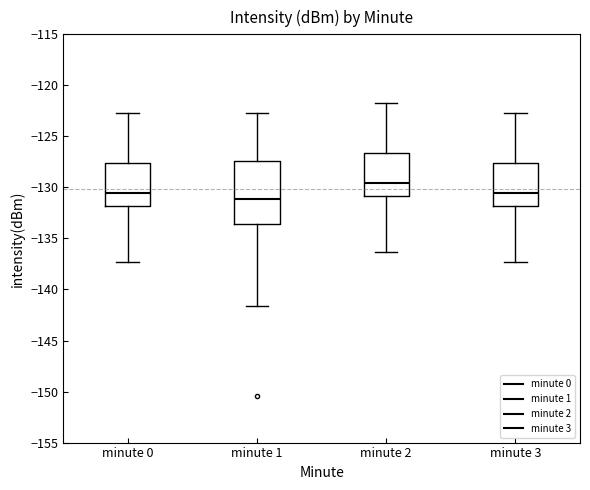

Reading left to right, read every box against the y-axis: the position of its median line, the range the box covers, and the ends of its whiskers. The values are not printed on the chart, so give them approximately, as read against the axis.

minute 0: median -130.5, box -132.0 to -127.5, whiskers -137.5 to -123.0
minute 1: median -131.0, box -133.5 to -127.5, whiskers -141.5 to -123.0
minute 2: median -129.5, box -131.0 to -126.5, whiskers -136.5 to -122.0
minute 3: median -130.5, box -132.0 to -127.5, whiskers -137.5 to -123.0